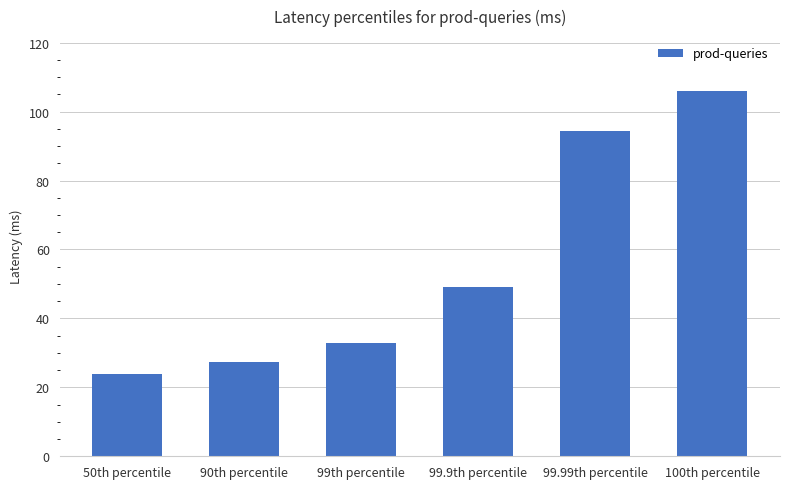

Which category has the highest value across all series?

100th percentile